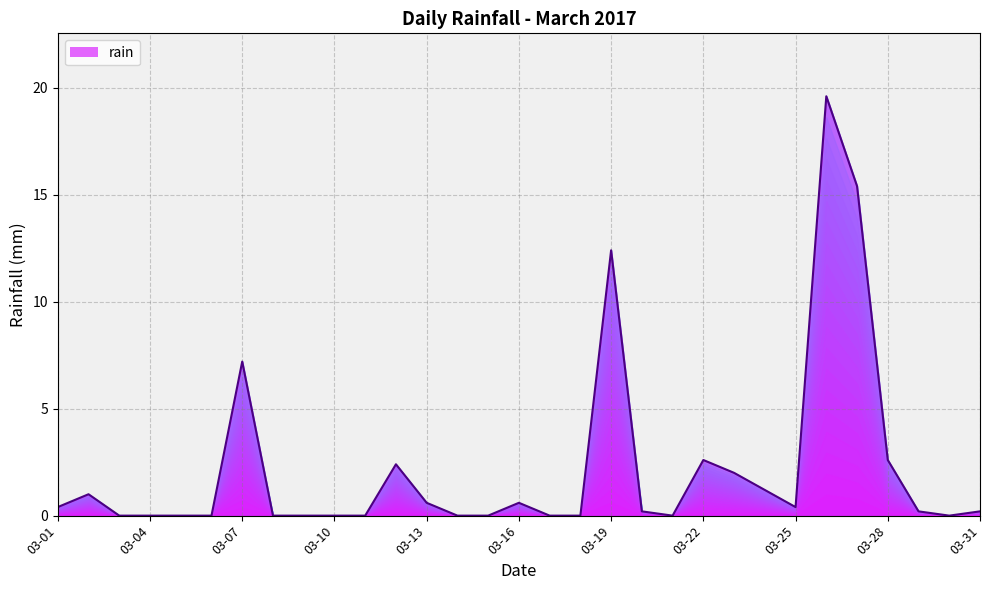

What is the greatest value displayed?

19.6